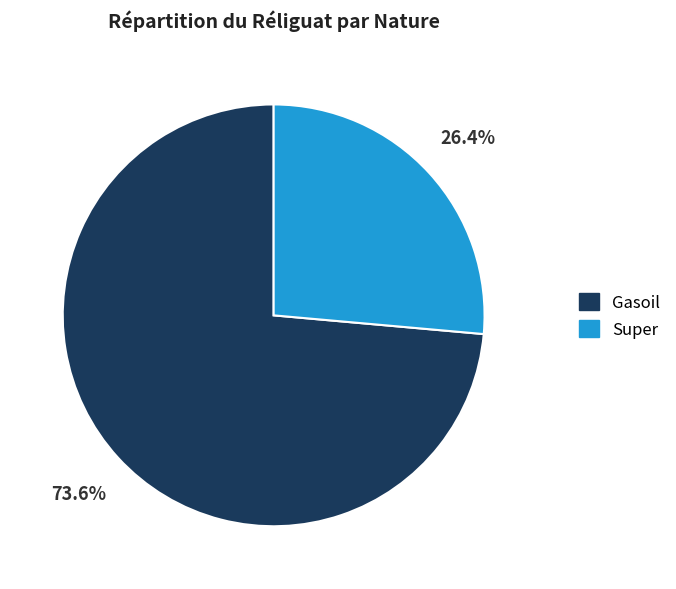

Rank the categories by value from highest to lowest.

Gasoil, Super